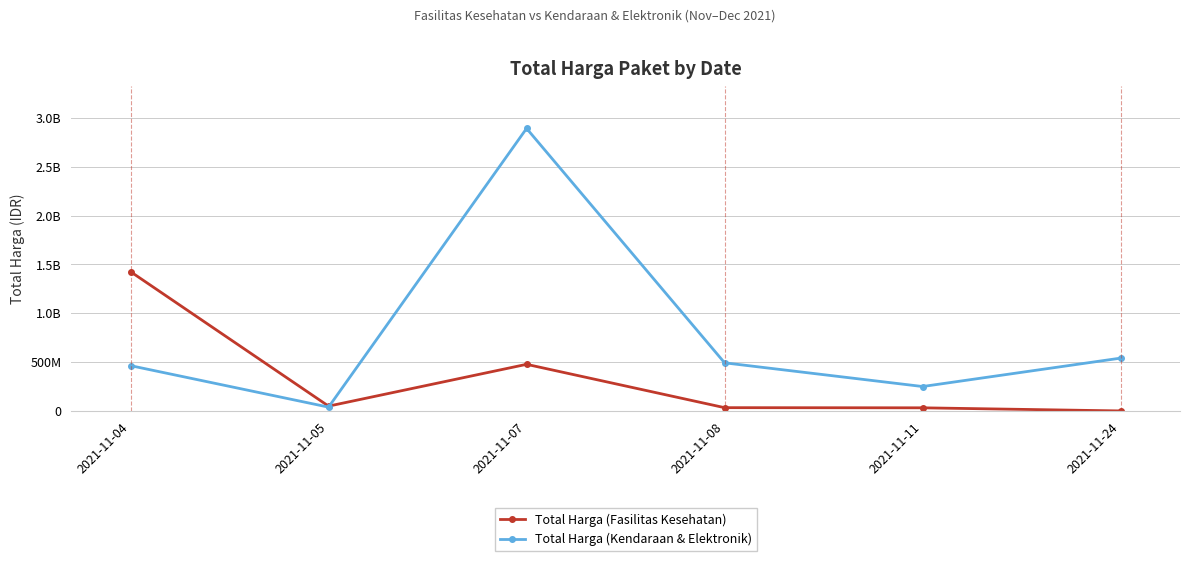

Which has a higher value, 2021-11-24 or 2021-11-08?

2021-11-08